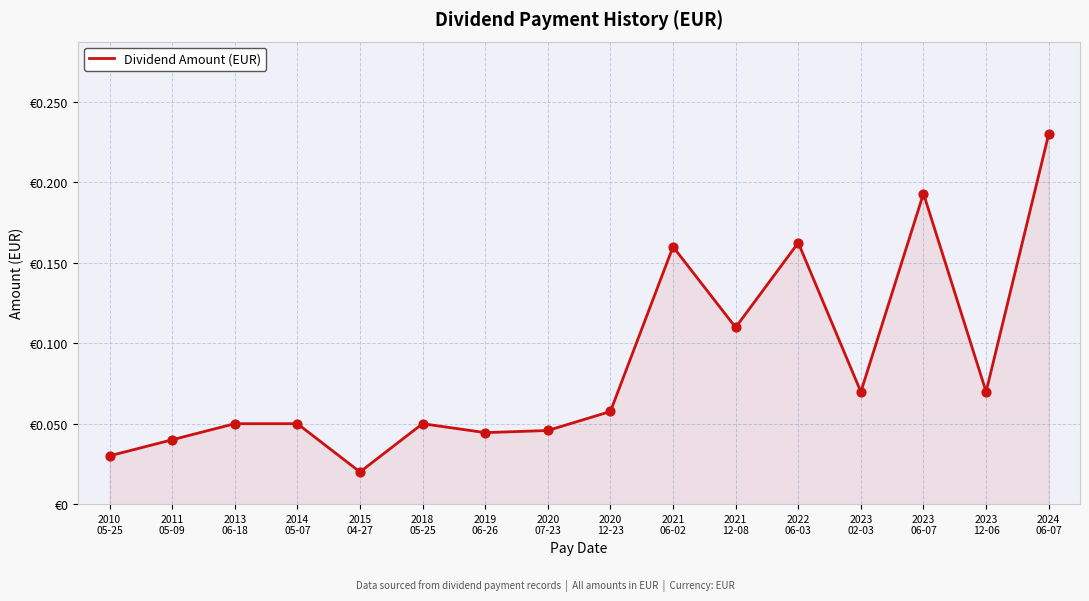

What is the change in value from 2018
05-25 to 2022
06-03?

+0.1